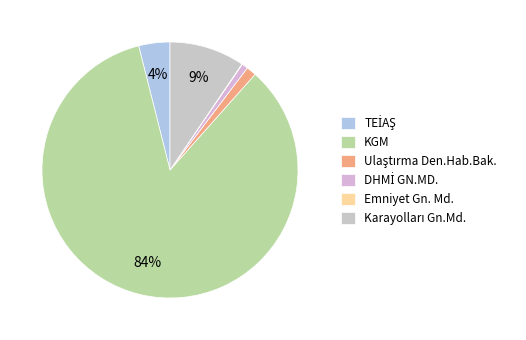

What portion of the pie excludes Karayolları Gn.Md.?

90.5%